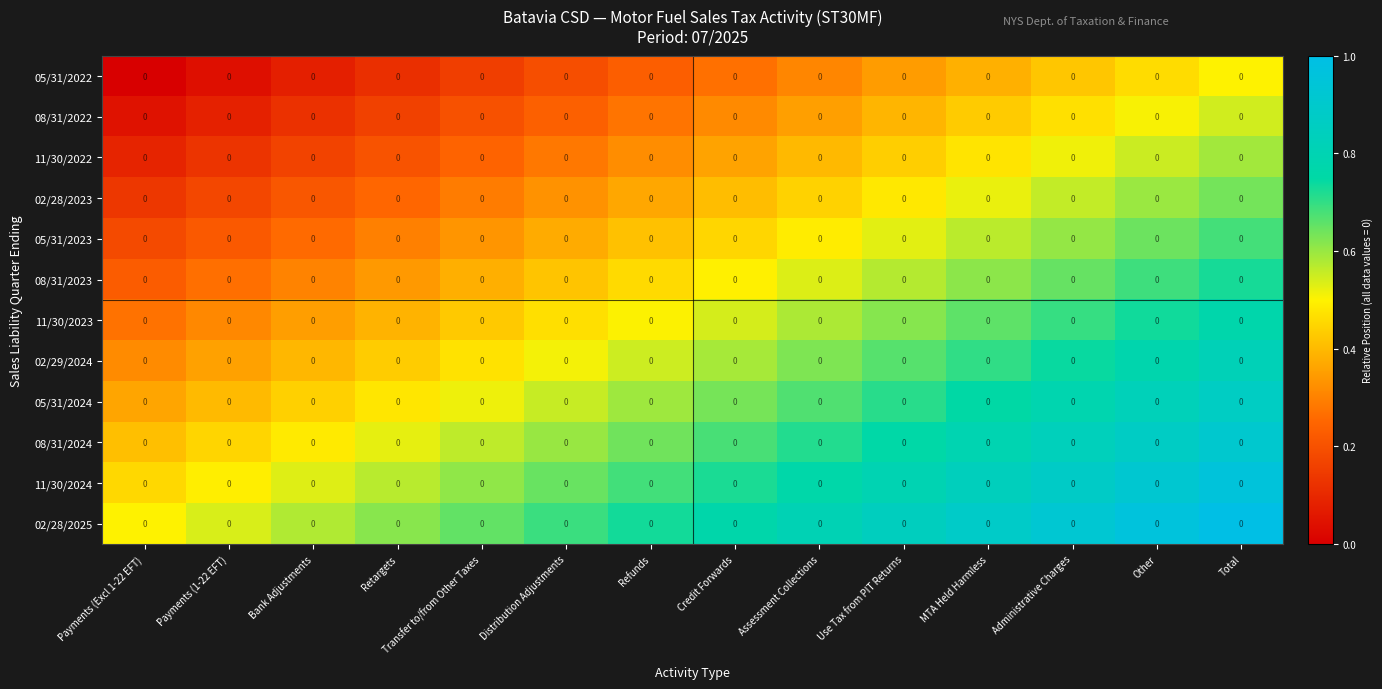

Which has a higher value, Retargets or MTA Held Harmless?

MTA Held Harmless